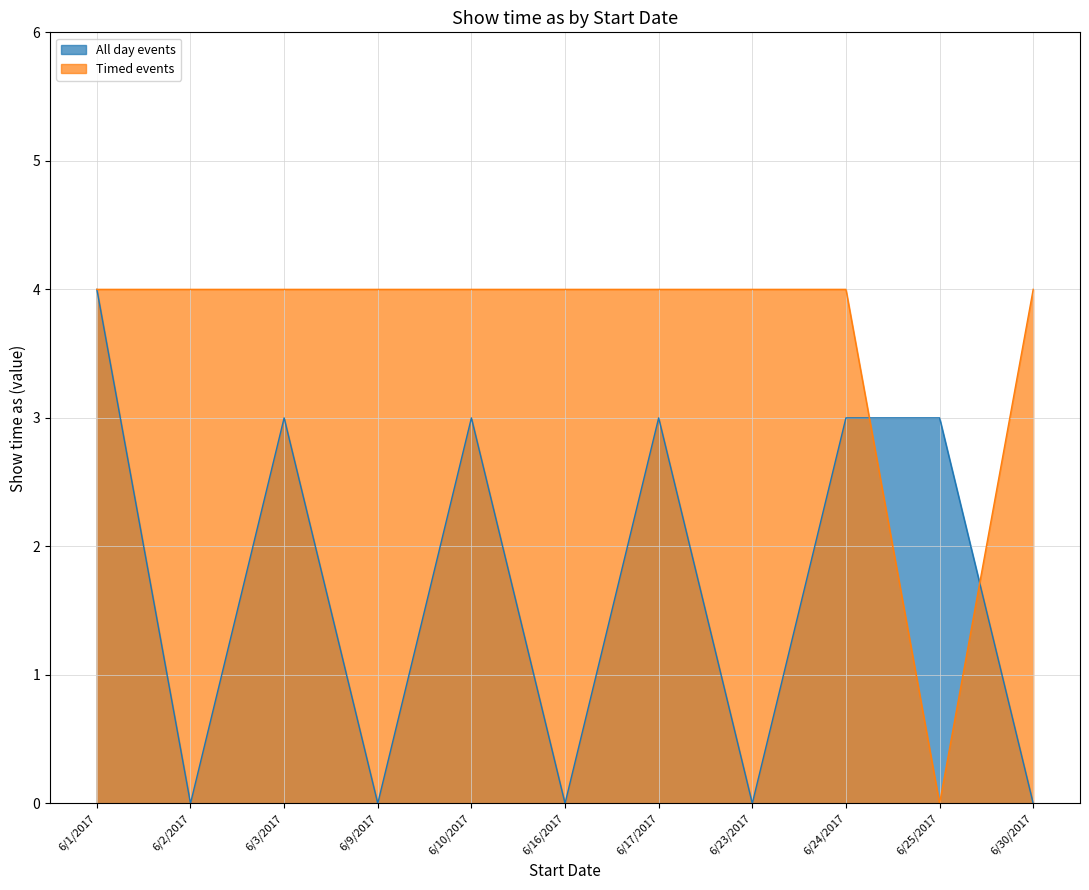

Between 6/2/2017 and 6/24/2017, which is larger?

6/24/2017